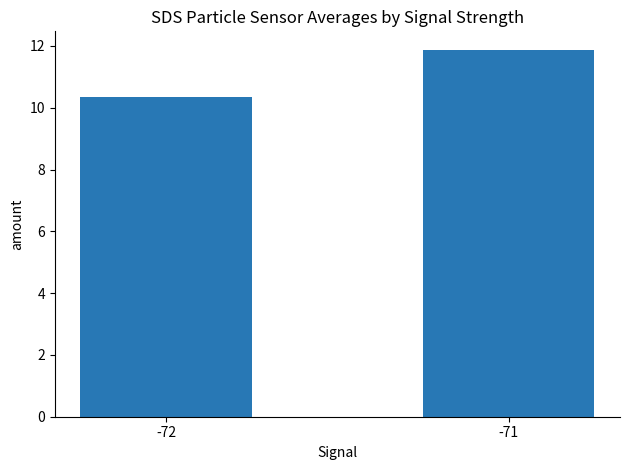

What is the difference between the values at -71 and -72?

1.5